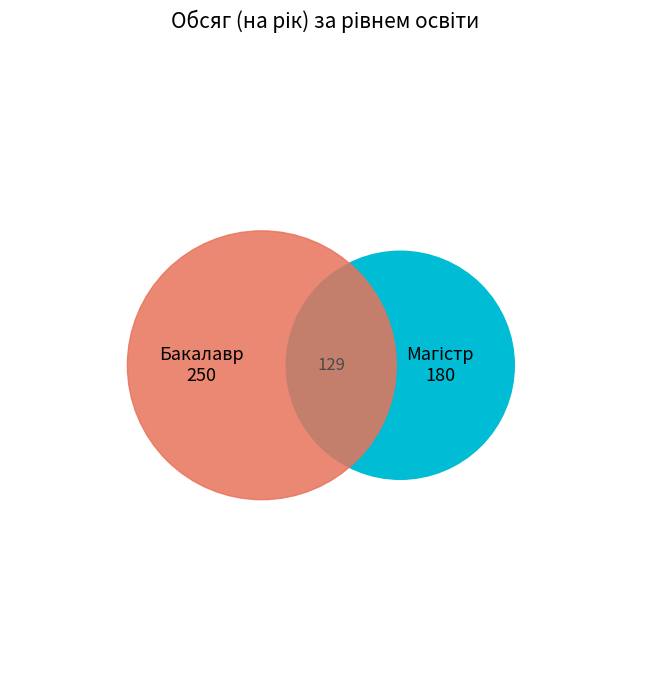

How many slices are in this pie chart?

2